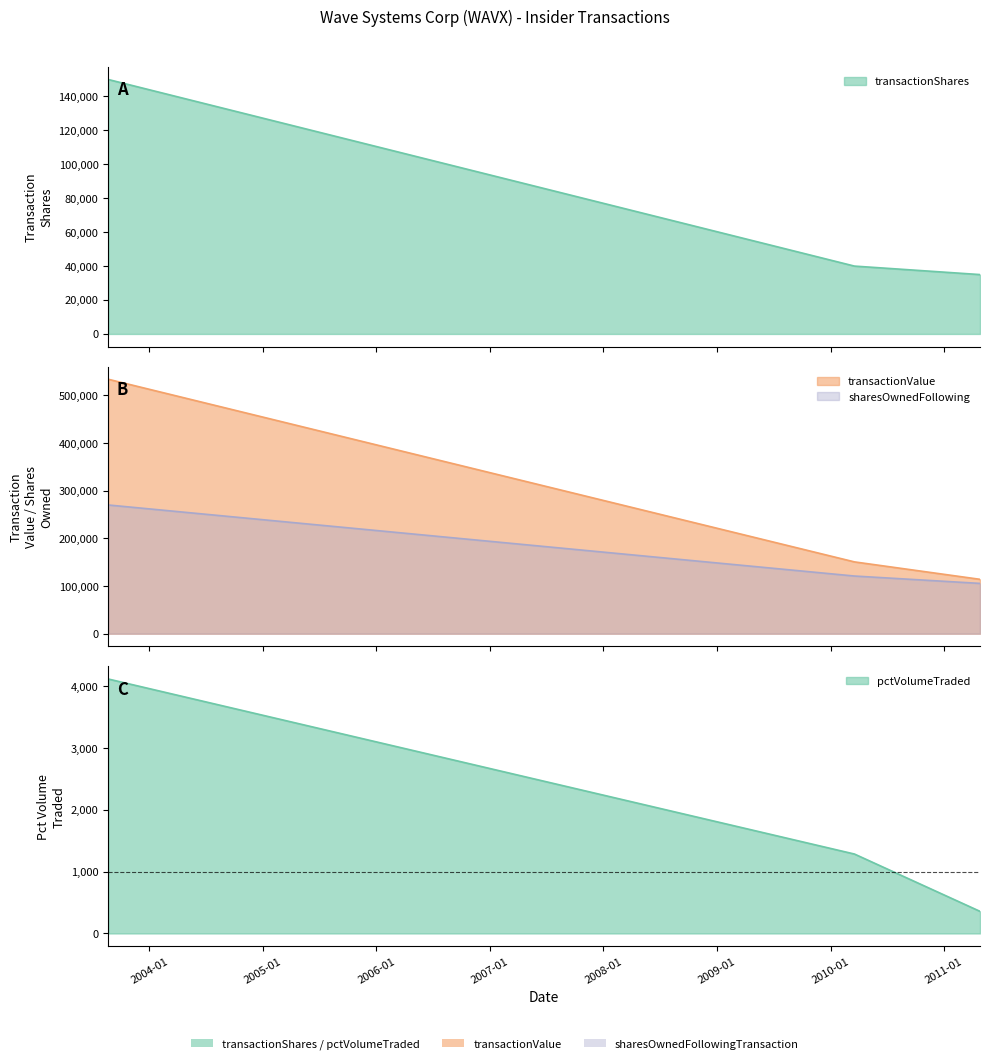

What is the average value of the sharesOwnedFollowingTransaction series?

165521